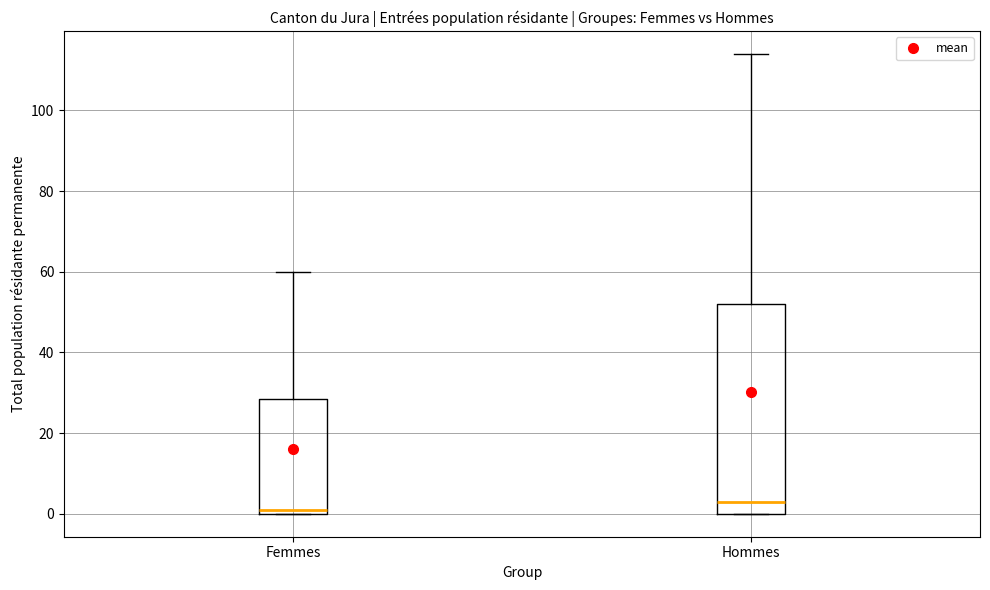

Comparing the boxes themselves (not the whiskers), which one is the tallest?

Hommes